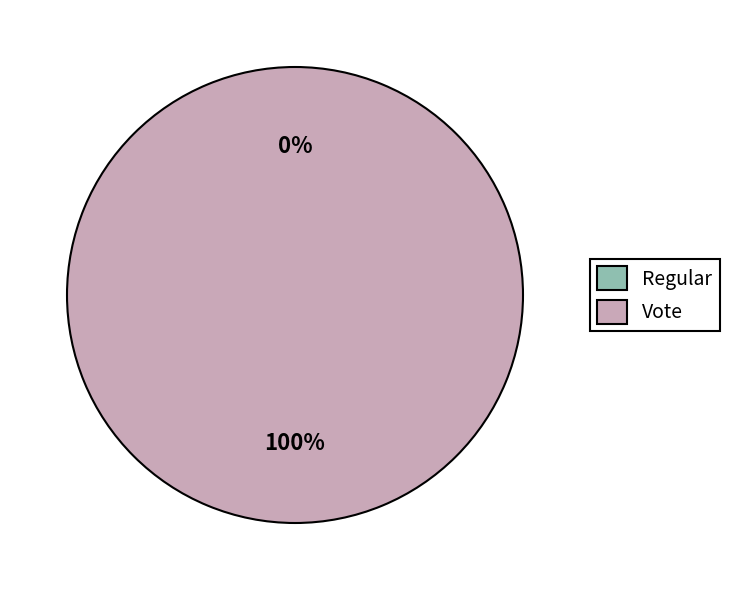

Which category has the biggest portion of the pie?

Vote